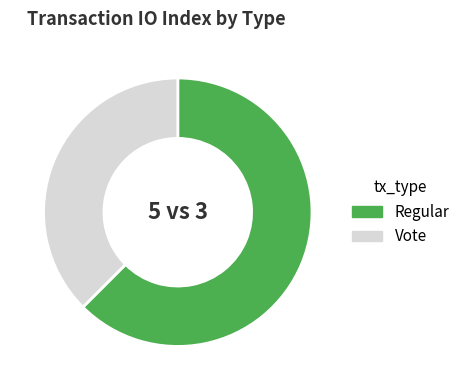

Is it true that Vote is 24% of the pie?

False